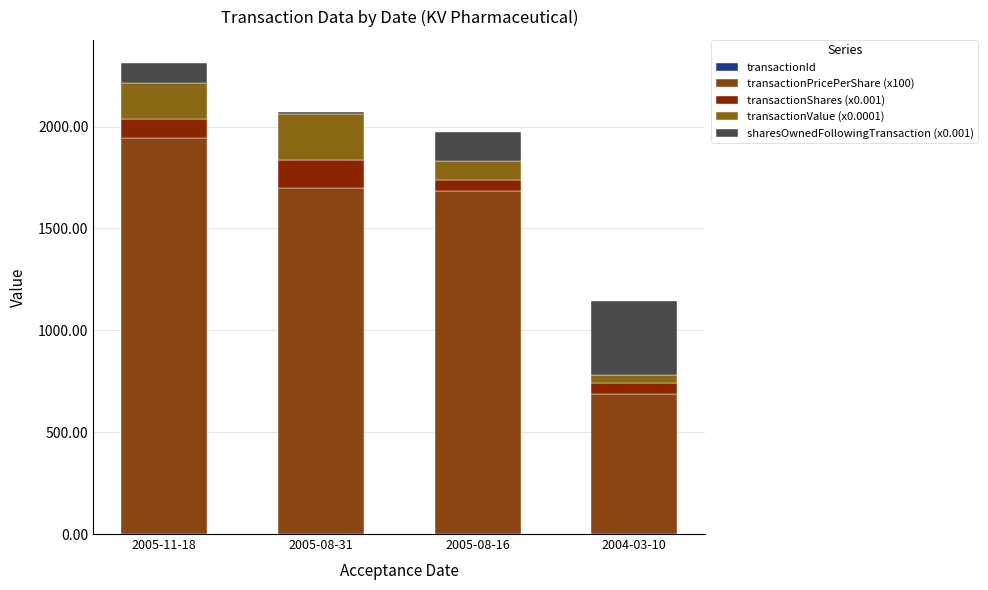

Rank the series by their maximum value, from lowest to highest.

transactionId, transactionShares (x0.001), transactionValue (x0.0001), sharesOwnedFollowingTransaction (x0.001), transactionPricePerShare (x100)